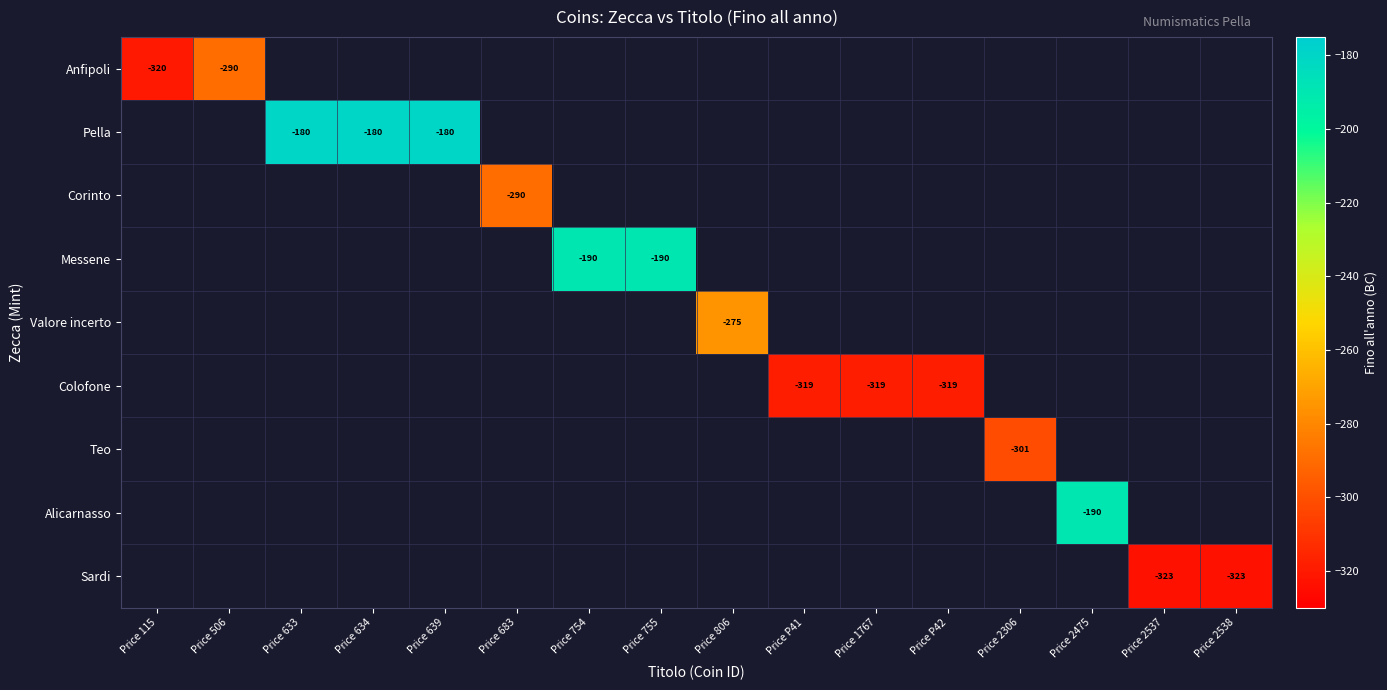

At which category does the chart reach its minimum across all series?

Price 2537